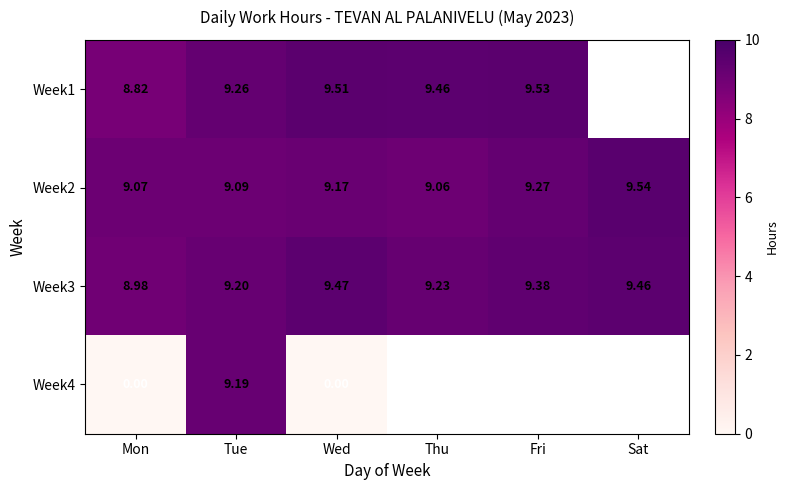

The value of Week2 at Thu is 9.1. True or false?

True